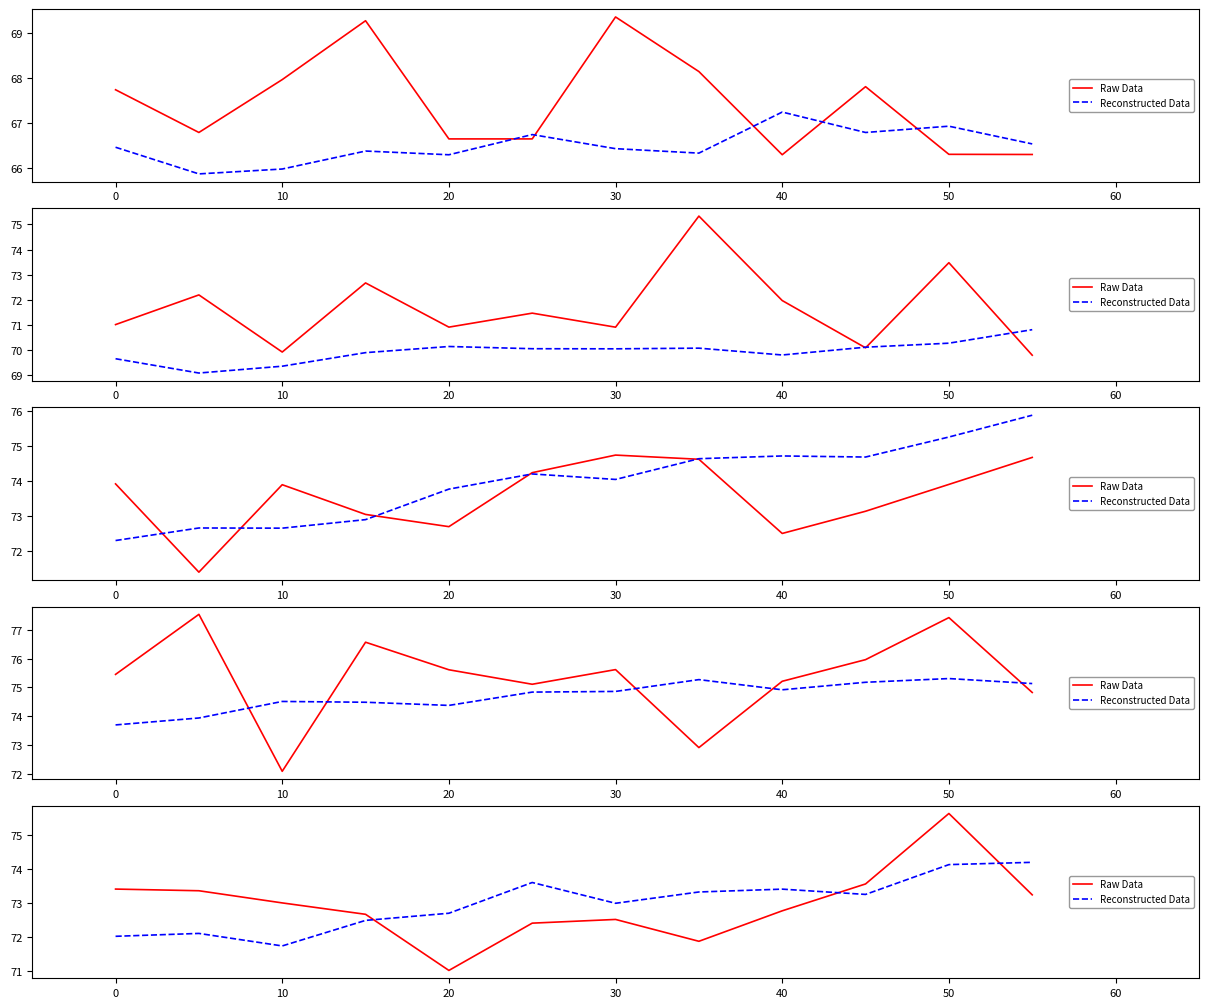

Rank the series by their average value, from highest to lowest.

Reconstructed Data, Raw Data